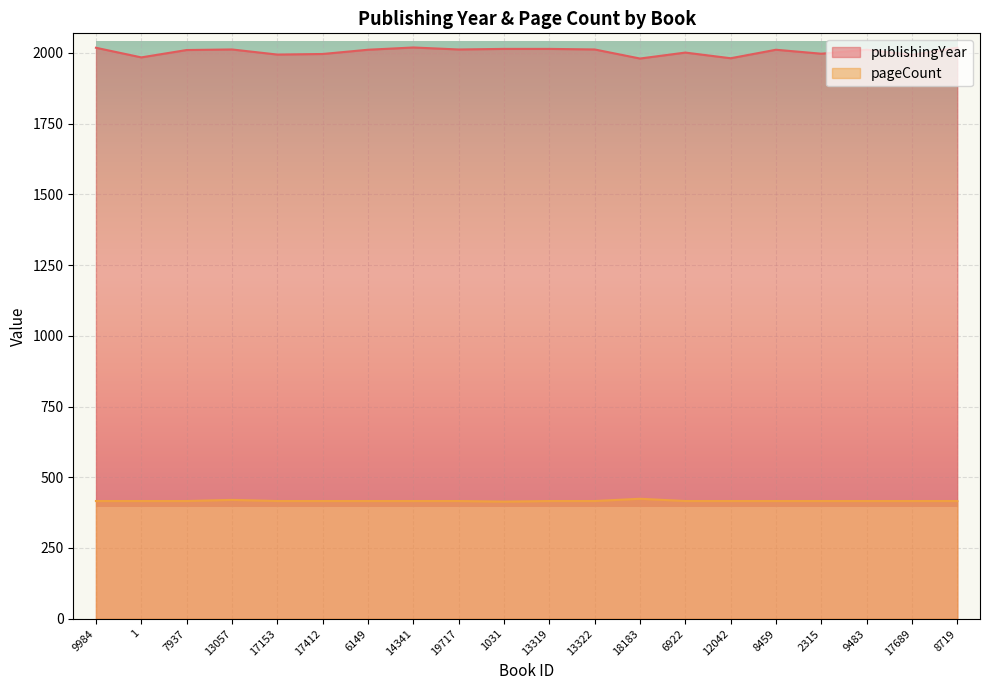

What is the total value across all series at 1031?

2428